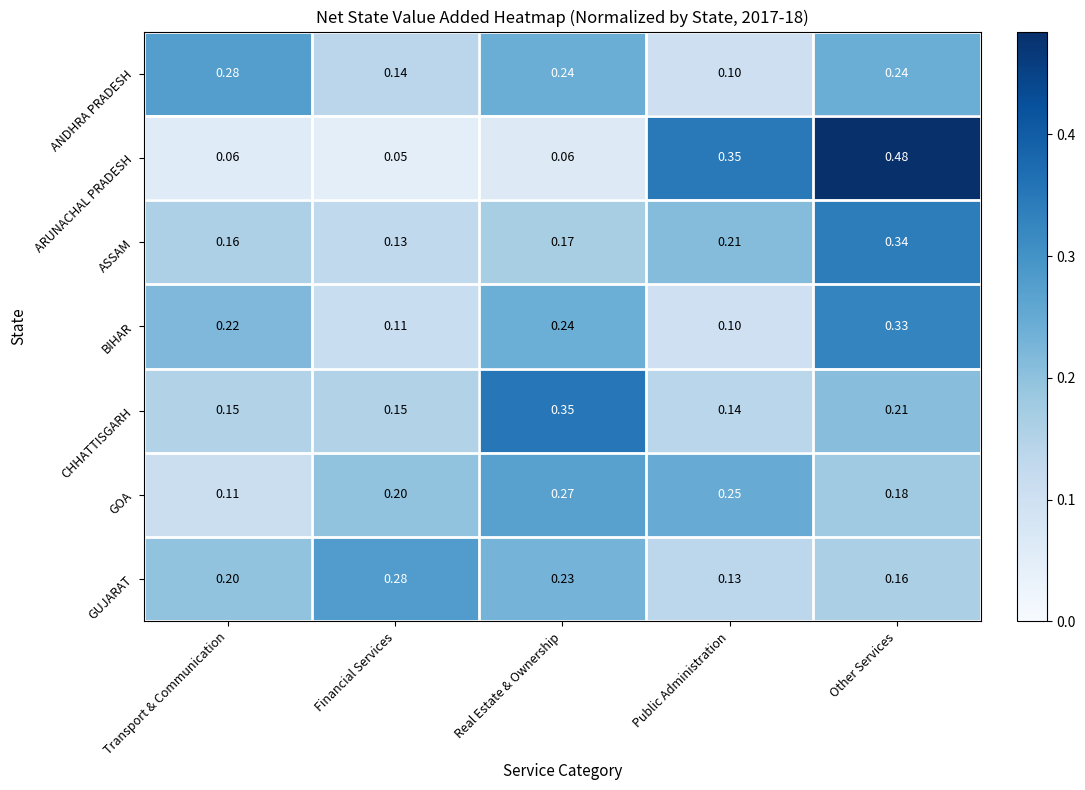

At Transport & Communication, list the series in order from smallest to largest.

ARUNACHAL PRADESH, GOA, CHHATTISGARH, ASSAM, GUJARAT, BIHAR, ANDHRA PRADESH